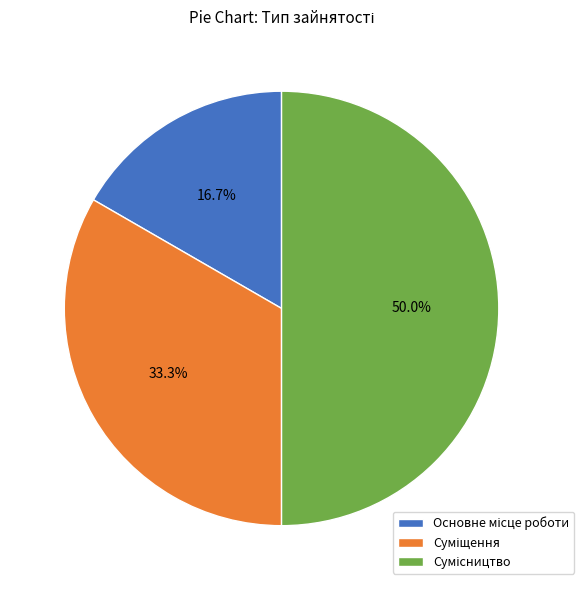

What is the total percentage of Сумісництво and Основне місце роботи?

66.7%